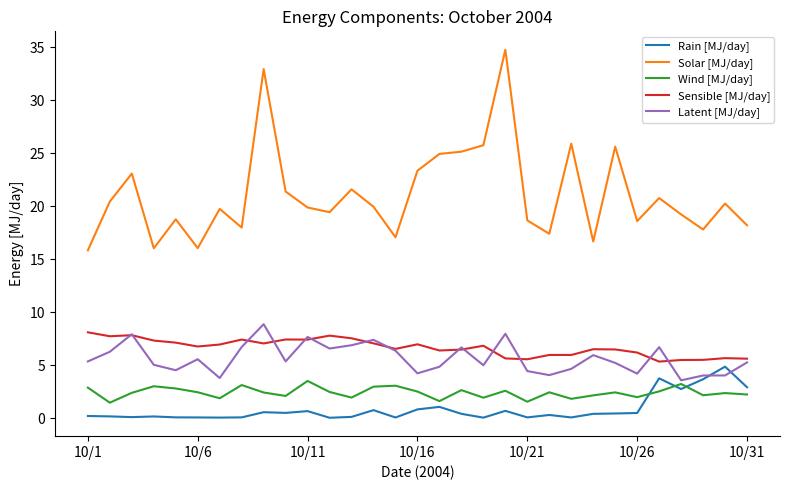

Which series has the largest range (max minus min)?

Solar [MJ/day]